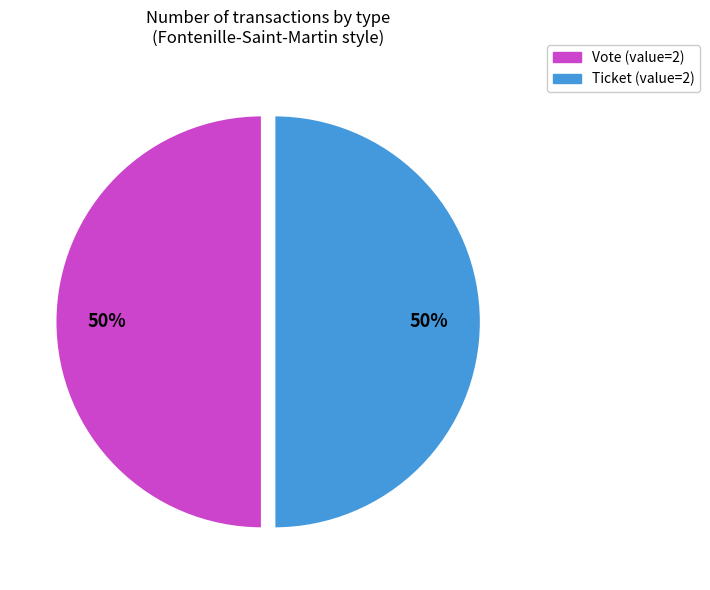

How many slices are in this pie chart?

2